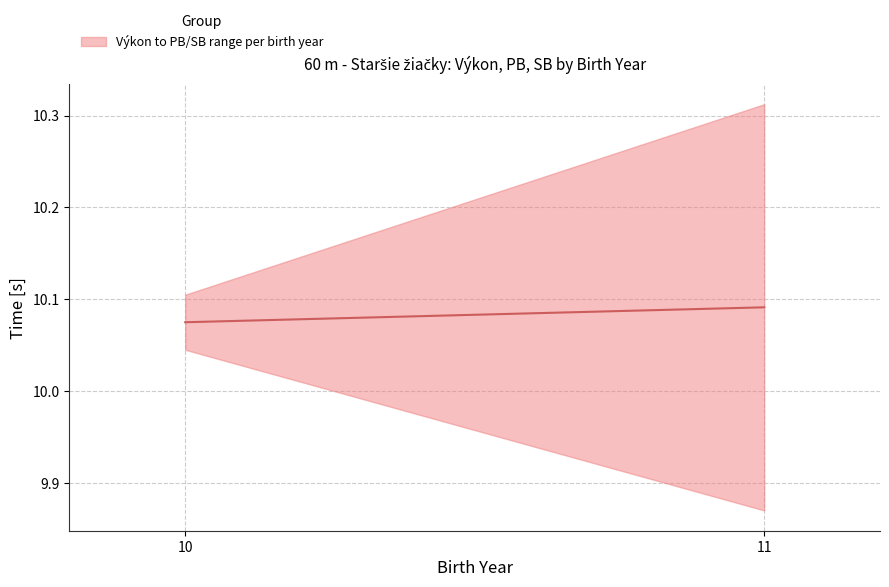

Reading left to right, transcribe all the data shown in this chart.

10=10.1	11=10.1